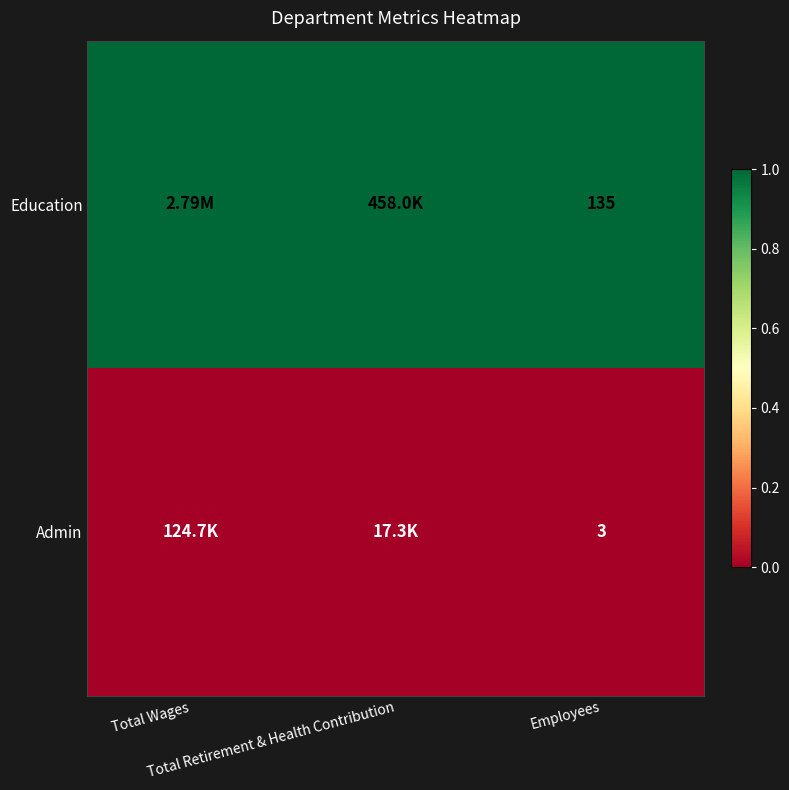

How many categories are shown in the chart?

3